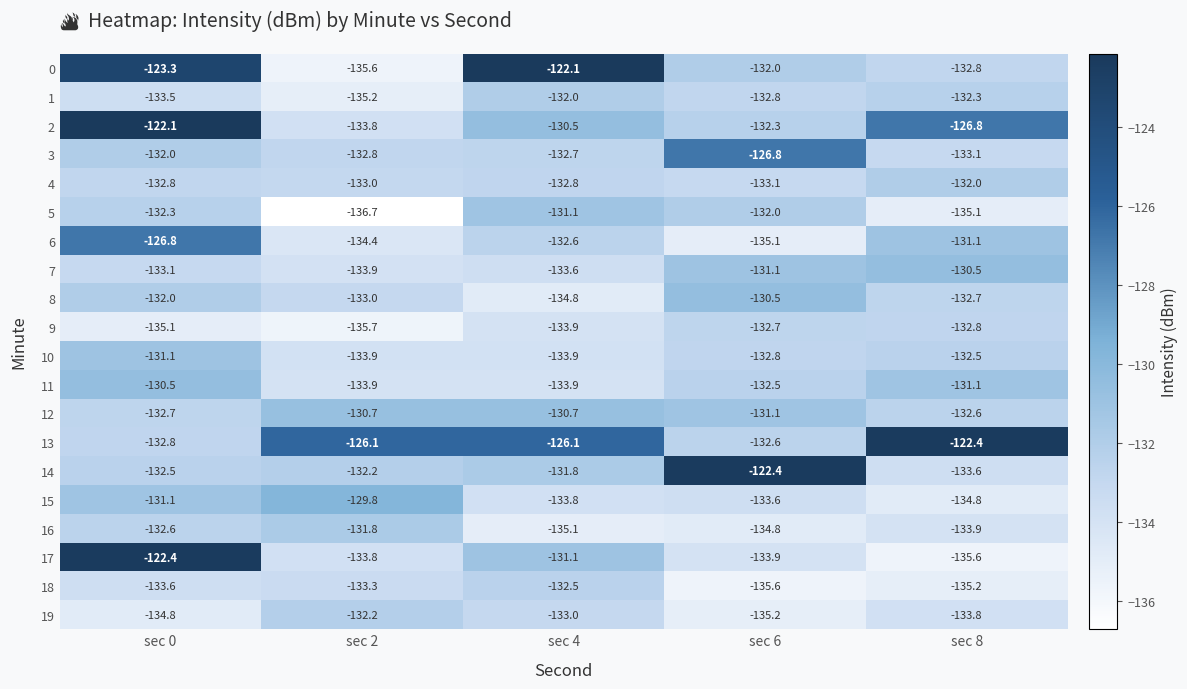

At which category is the sum across all series the highest?

sec 0